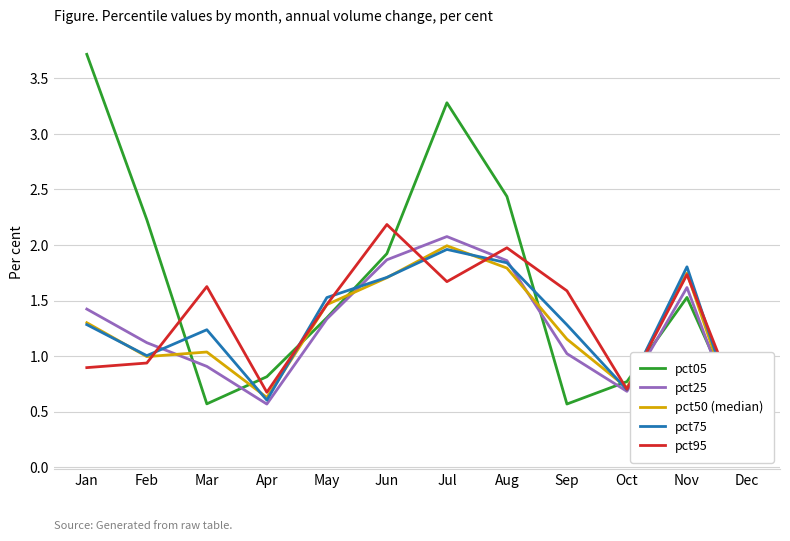

What is the minimum value shown in the chart?

0.2